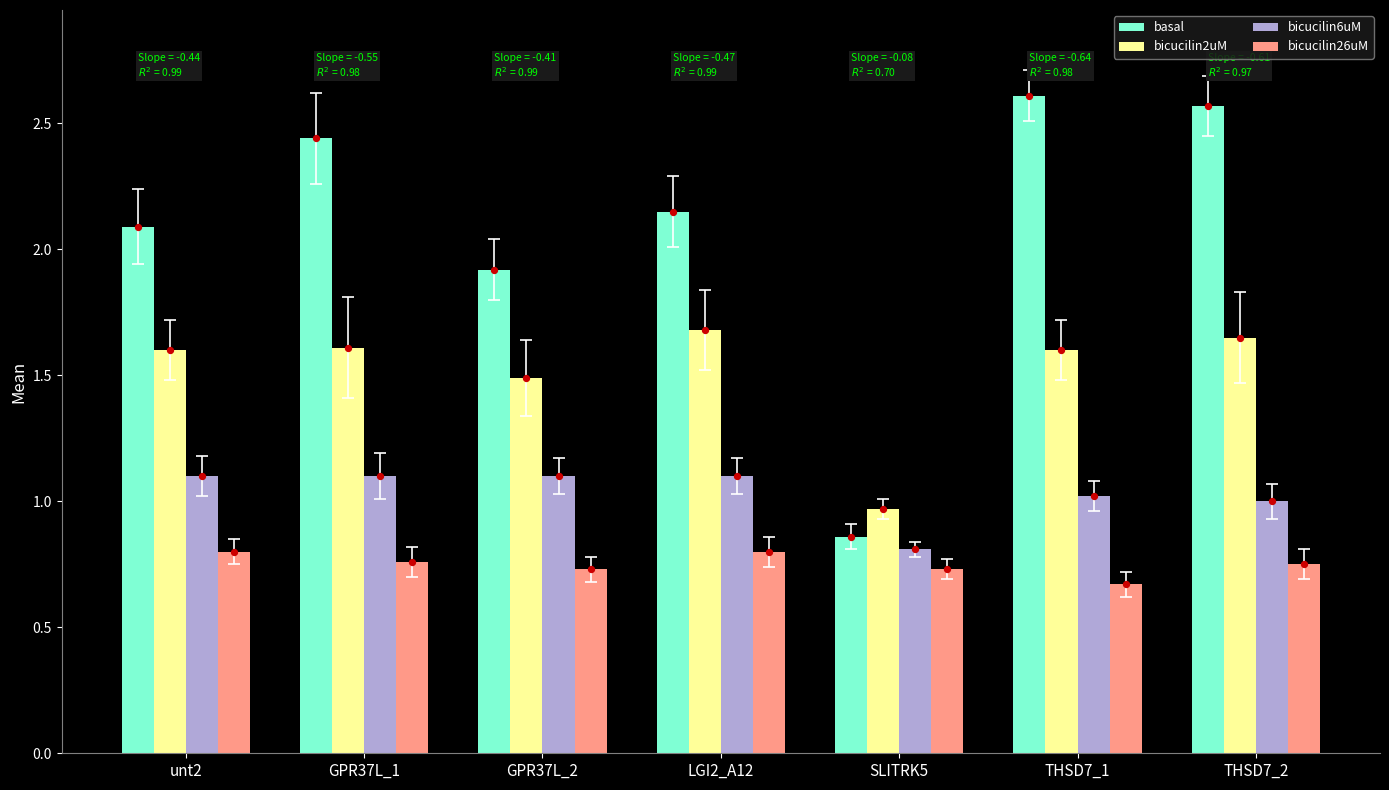

Is the value of basal at GPR37L_2 greater than the value of bicucilin26uM at THSD7_2?

Yes